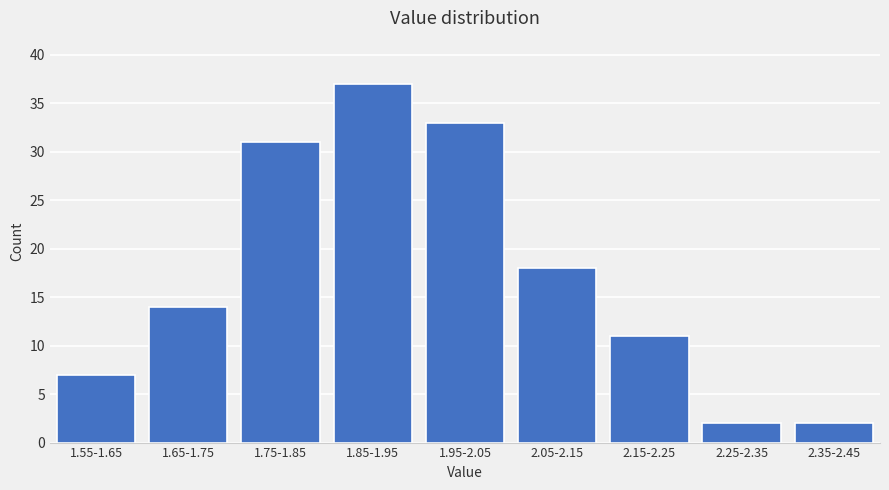

Reading left to right, extract all data points from this chart.

1.55-1.65=7	1.65-1.75=14	1.75-1.85=31	1.85-1.95=37	1.95-2.05=33	2.05-2.15=18	2.15-2.25=11	2.25-2.35=2	2.35-2.45=2